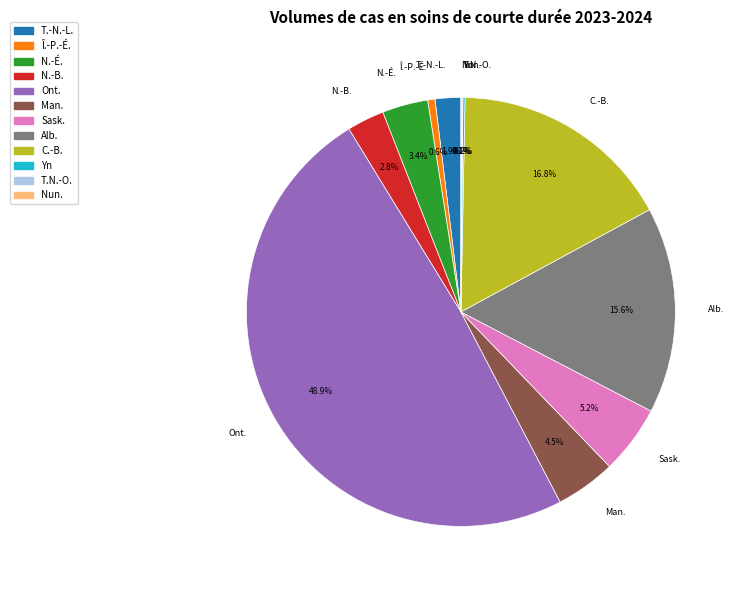

Which slice is the largest?

Ont.